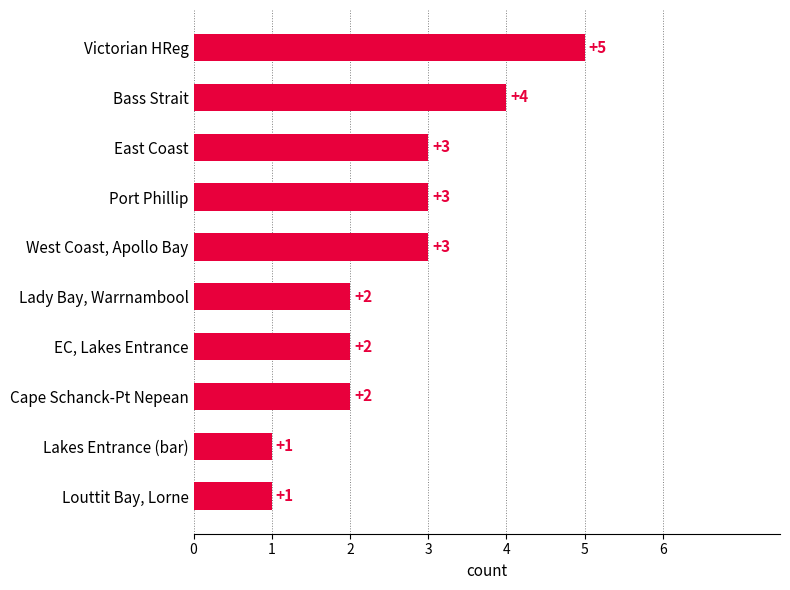

How many series are shown in this chart?

1